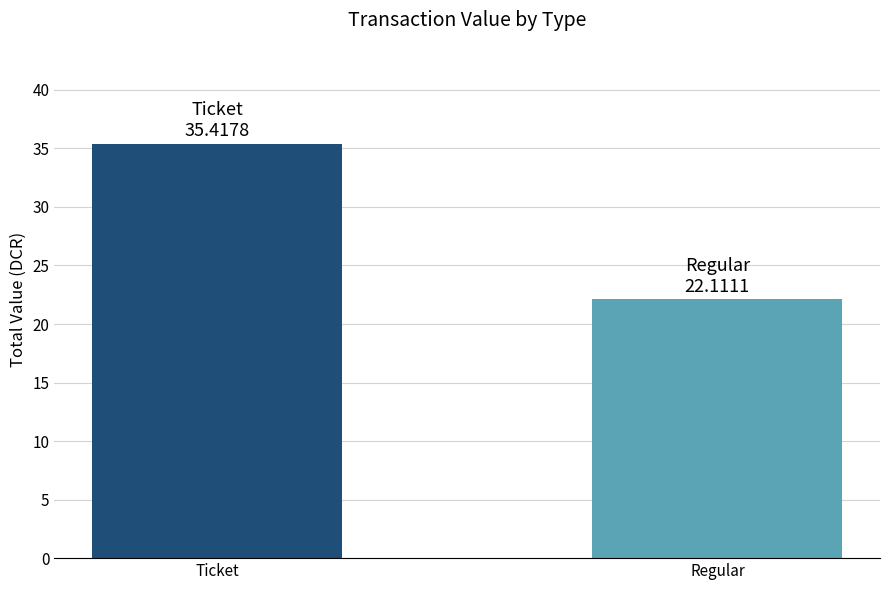

Reading right to left, transcribe all the data shown in this chart.

Regular=22.1	Ticket=35.4